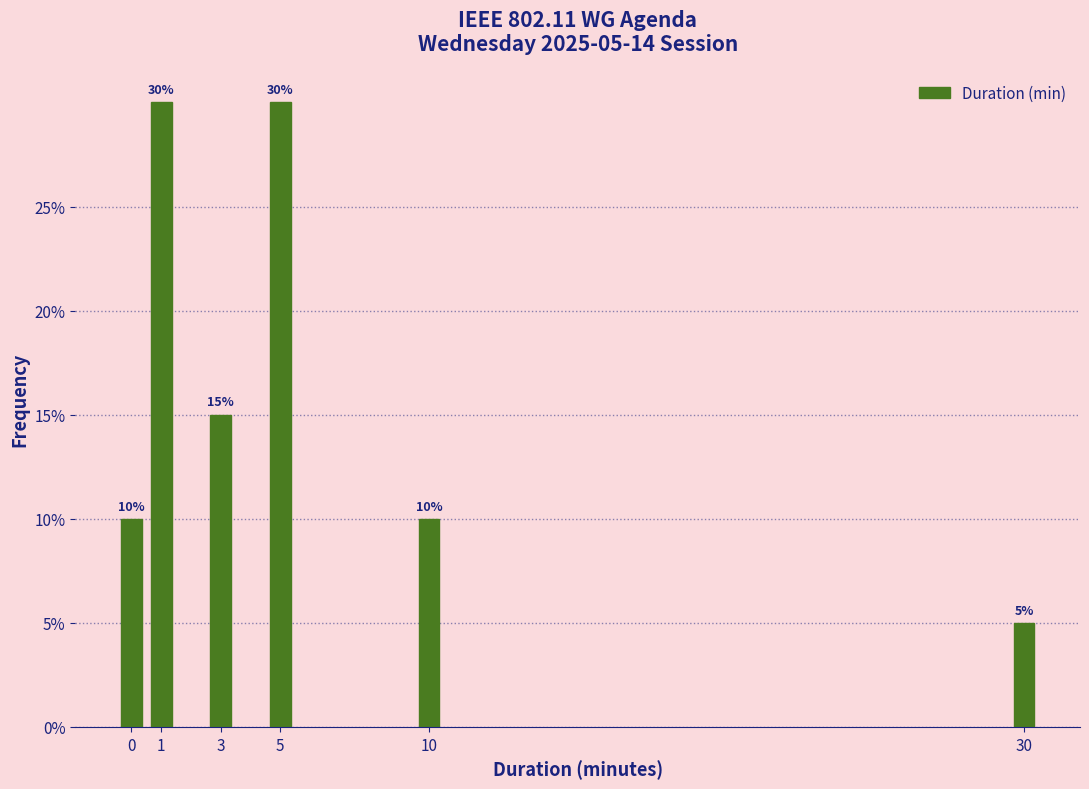

Reading right to left, what are all the values shown in this chart?

5	10	30	15	30	10